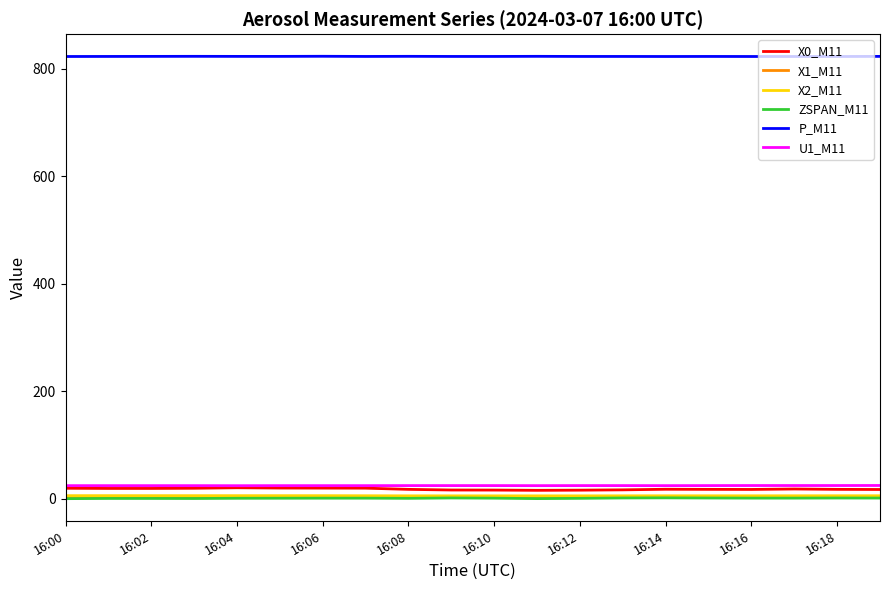

True or false: X1_M11 and P_M11 cross at least once.

False